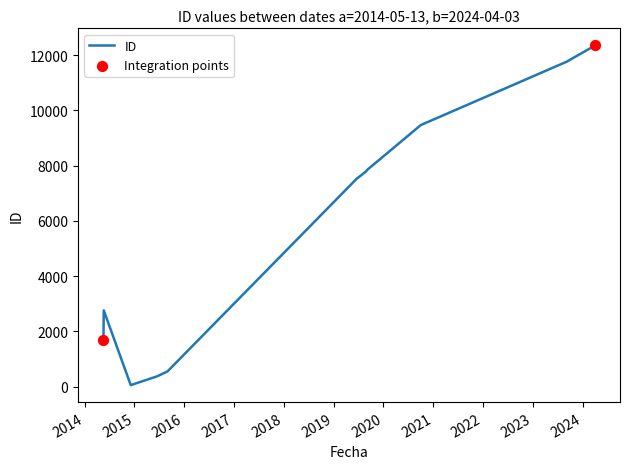

Between 2024-04-03 and 2014-12-05, which is larger?

2024-04-03